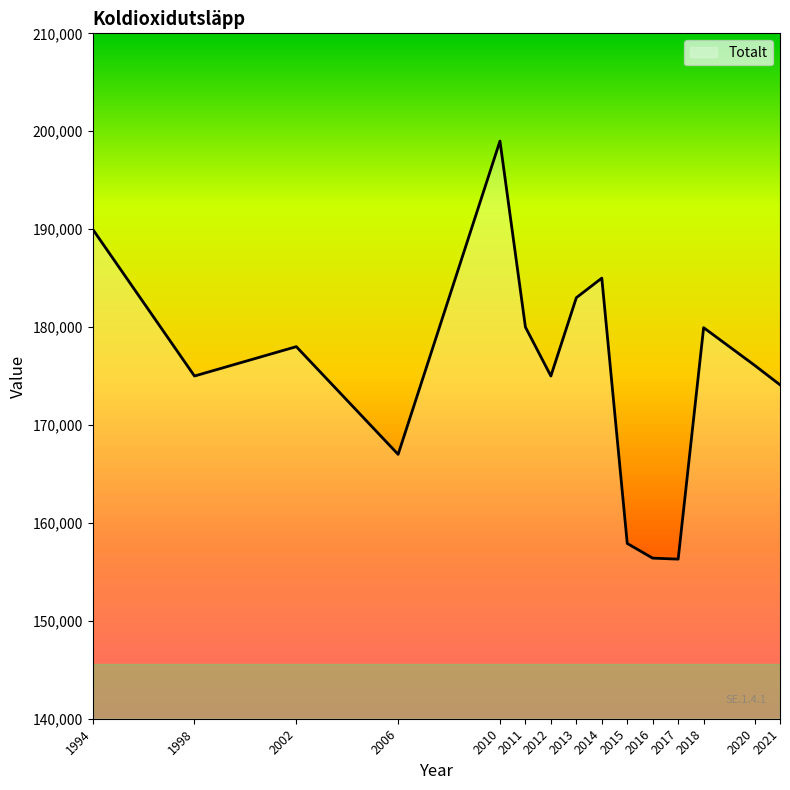

Which category has the highest value across all series?

2010